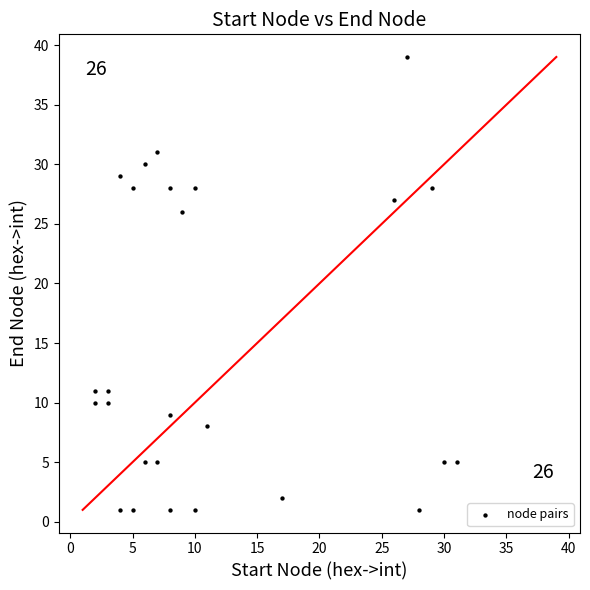

What is the range of Y values (max minus min)?

38